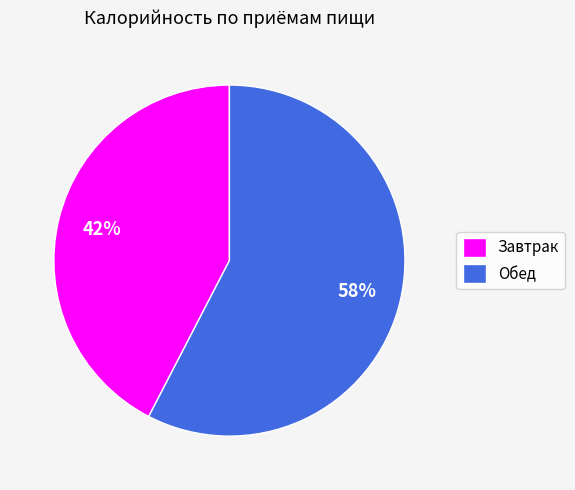

Rank the categories by value from highest to lowest.

Обед, Завтрак